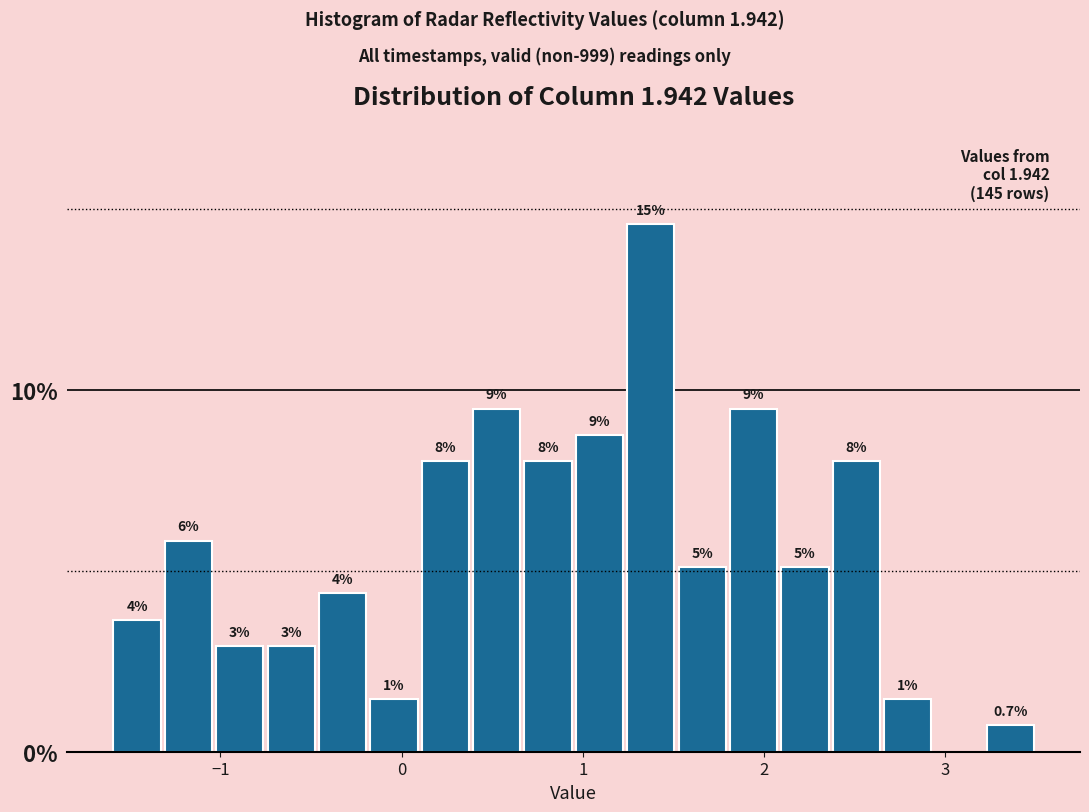

Read against the x-axis, roughly where is the centre of the tallest bar?

1.4